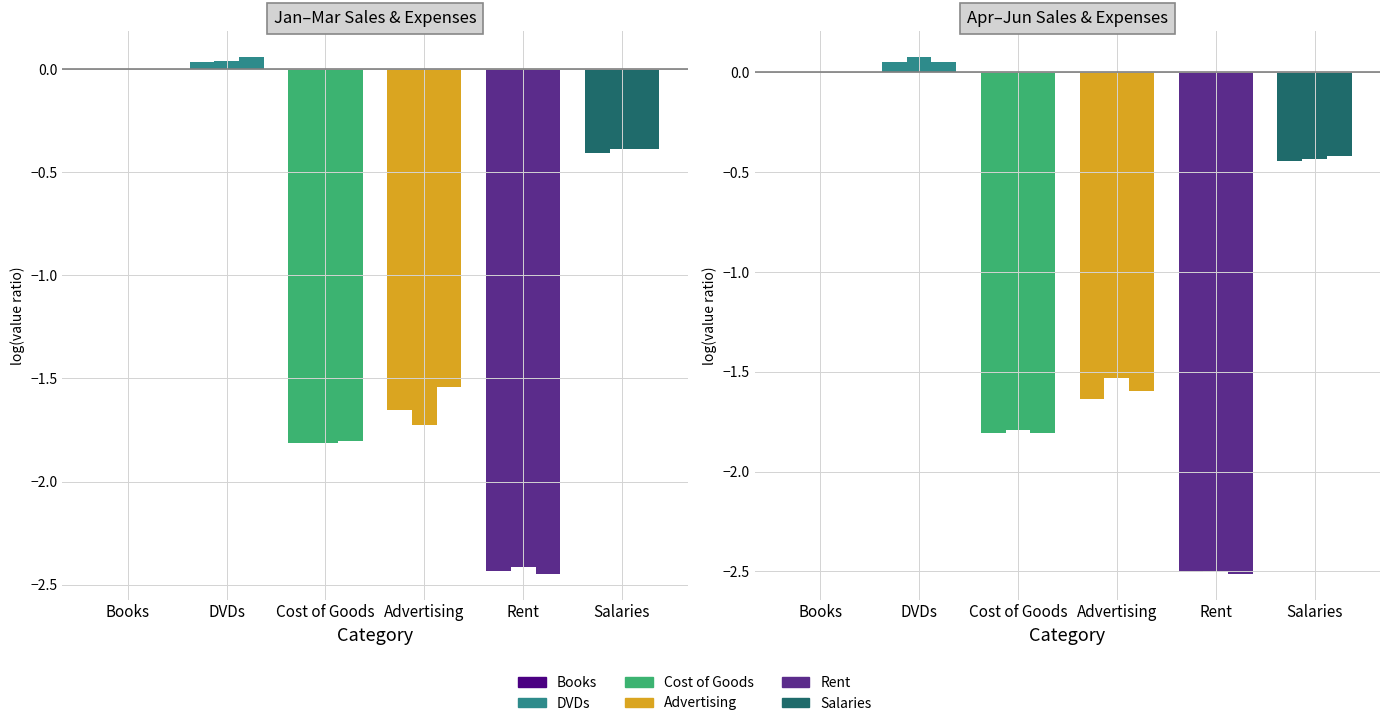

How many values in Feb are above zero?

1